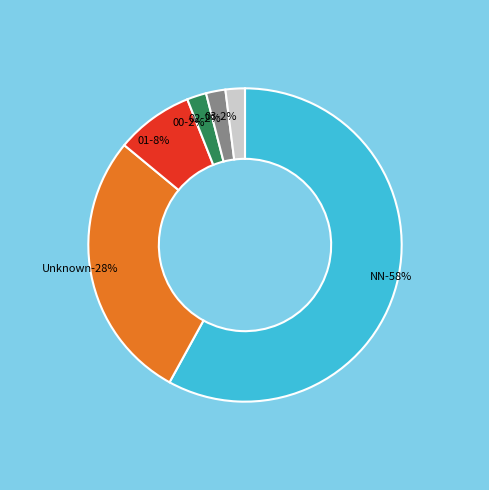

True or false: 02 accounts for 2% of the total.

True